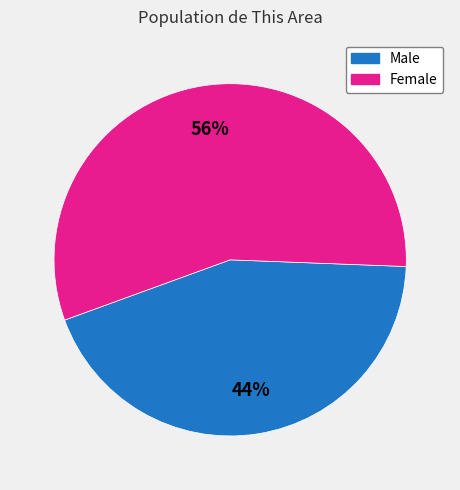

To the nearest percent, what is the difference between the largest and smallest slice percentages?

12%